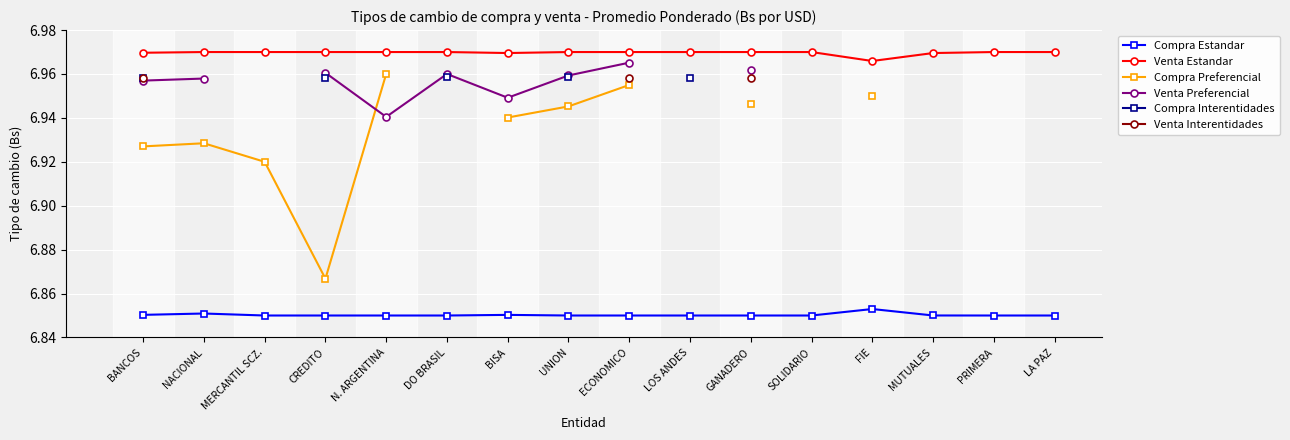

Which series has the largest total across all categories?

Venta Estandar